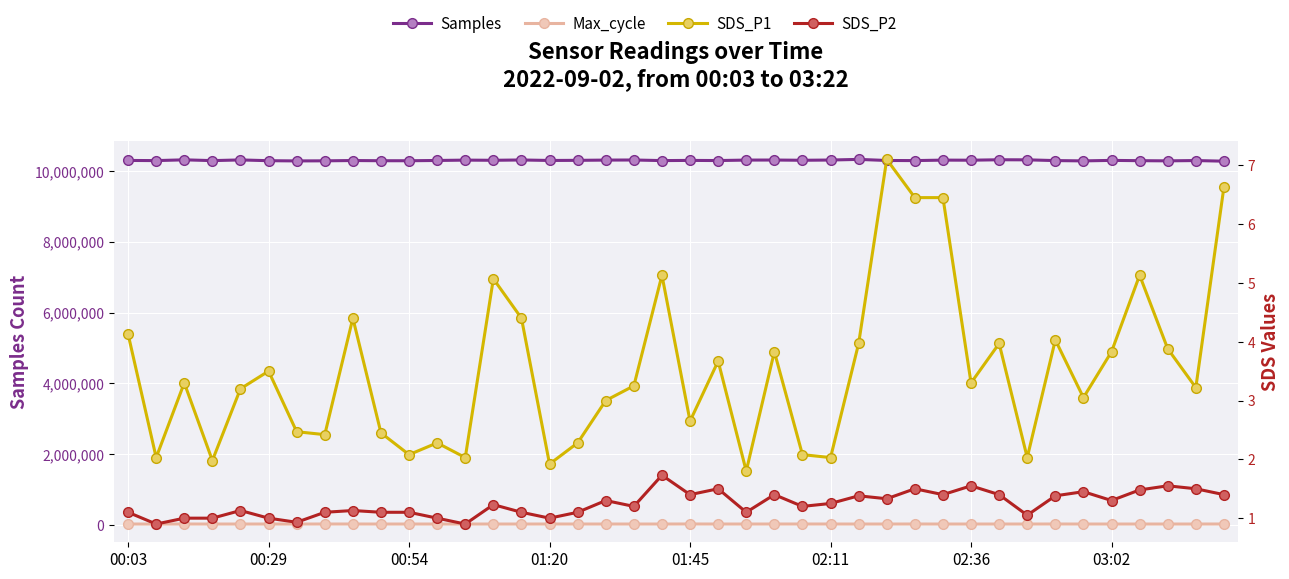

Is this an area chart (filled region under the line)?

No